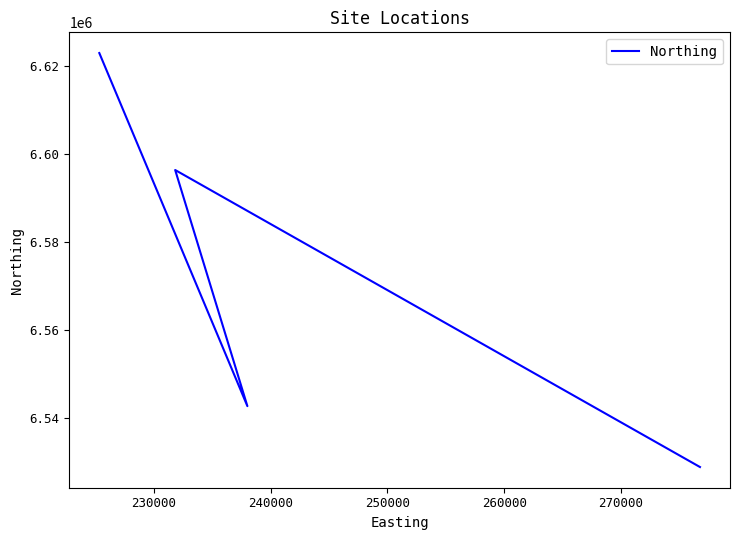

Approximately how many times larger is the value at 250000 compared to 240000?

1.0